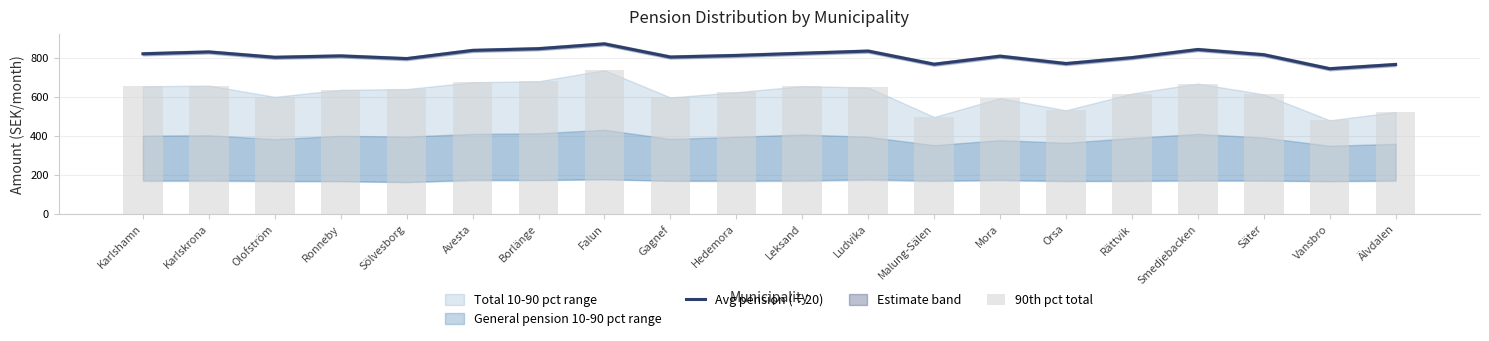

The Avg pension (÷20) series shows 767.3 at Malung-Sälen. True or false?

True